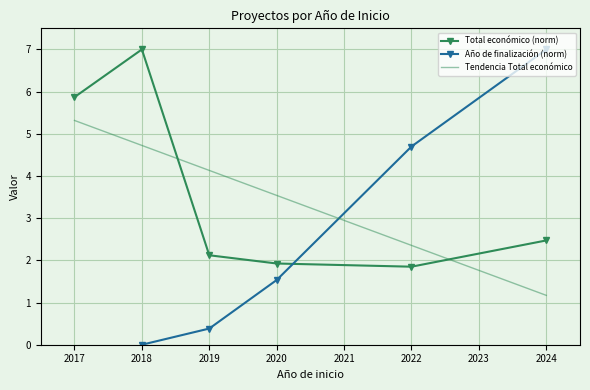

Is it true that Tendencia Total económico equals 1.2 at 2024?

True